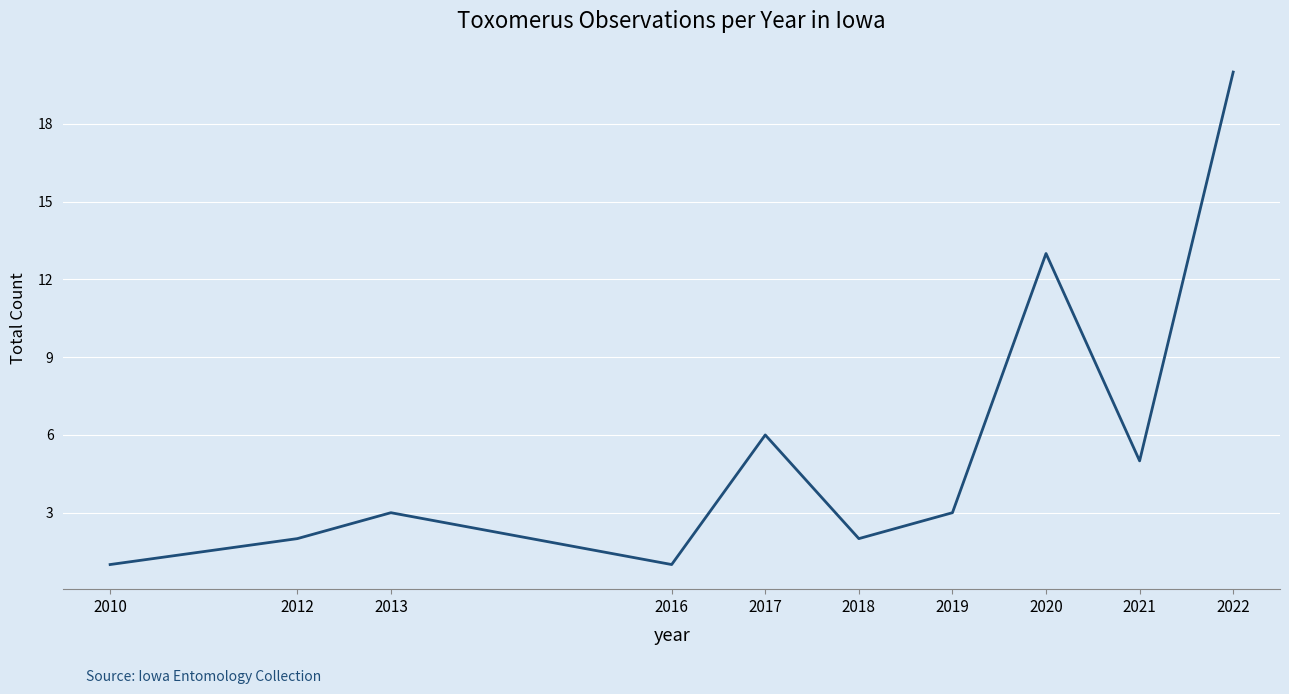

How many lines are shown in the chart?

1